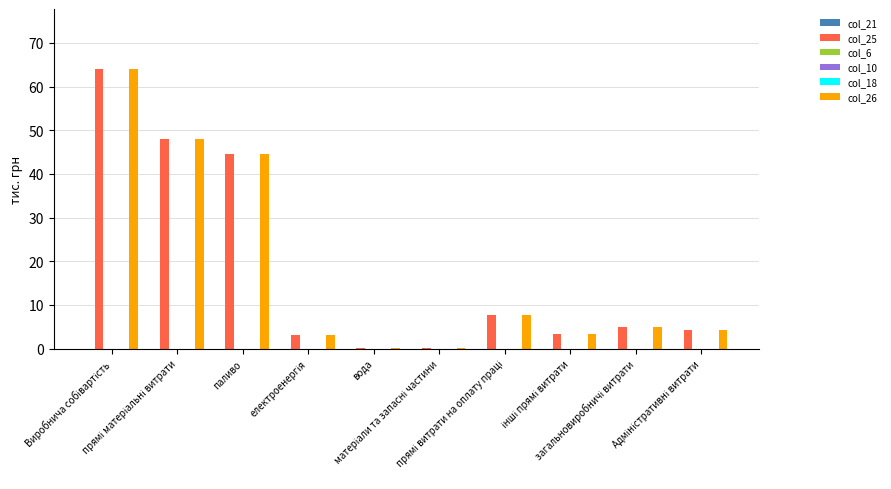

What is the spread (max minus min) of values at інші прямі витрати?

3.4